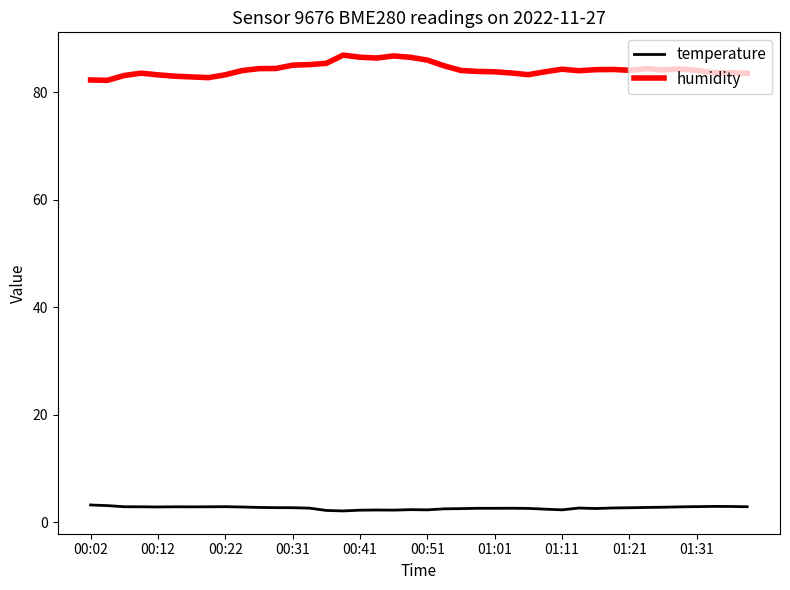

Rank the series by their maximum value, from lowest to highest.

temperature, humidity